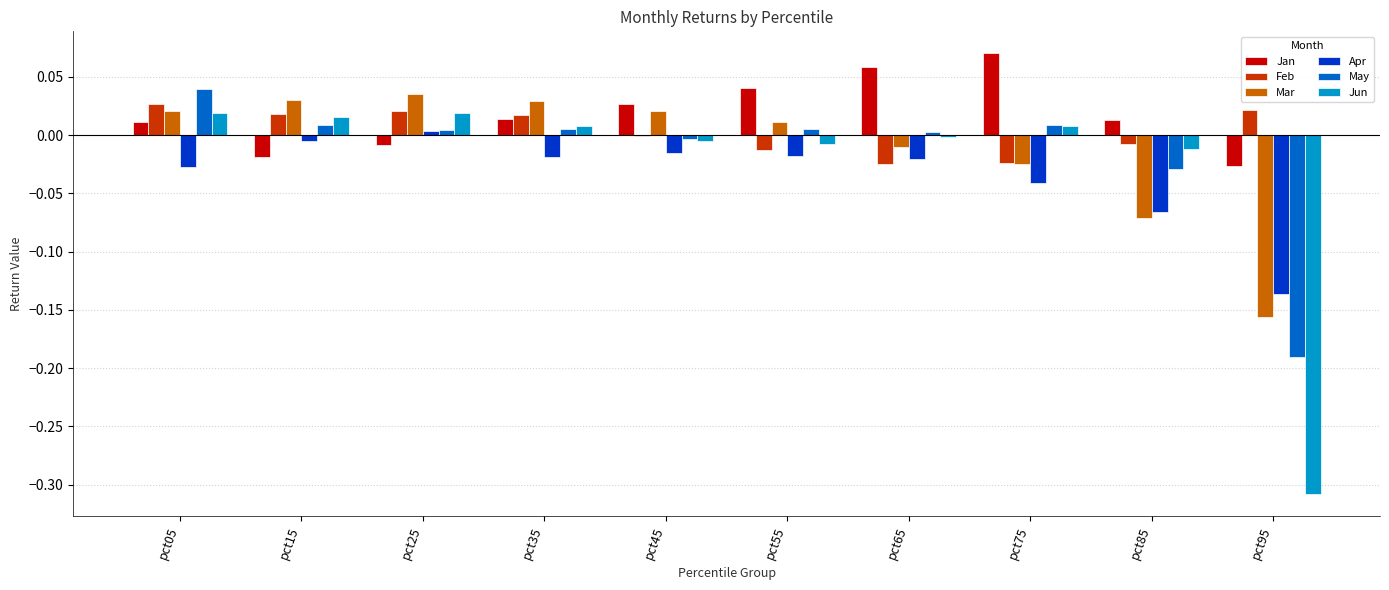

The value of Mar at pct35 is 0.0. True or false?

True